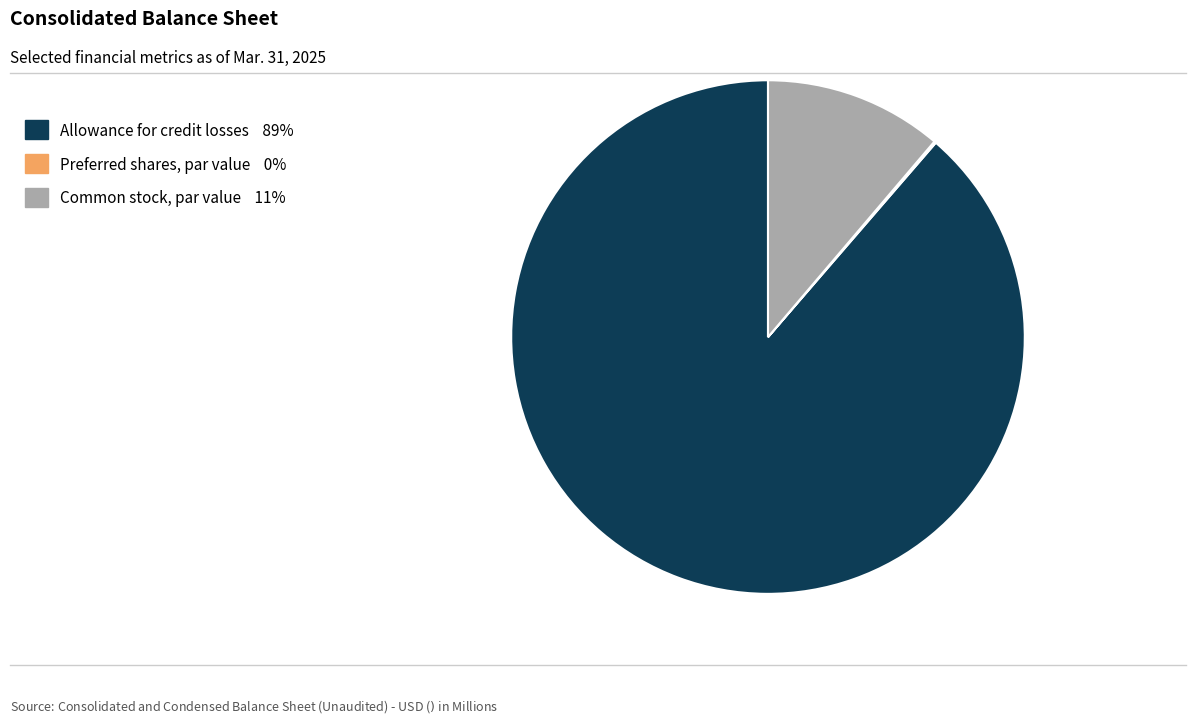

Is the sum of Common stock, par value 11% and Allowance for credit losses 89% greater than half?

Yes